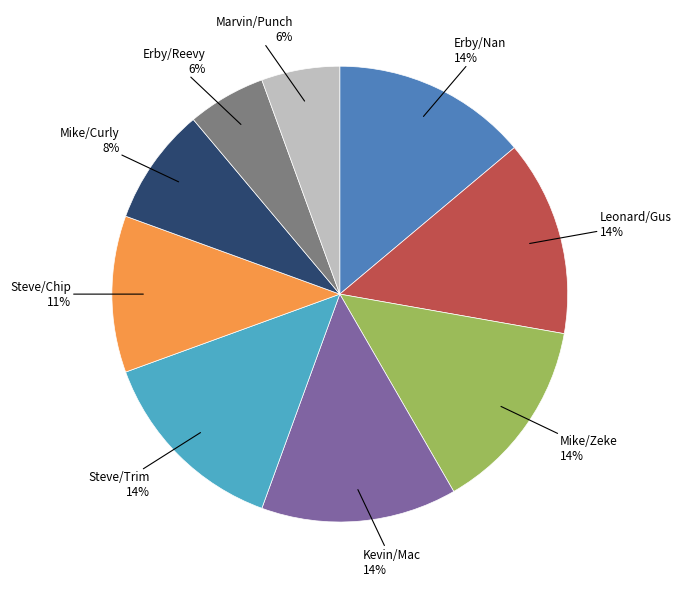

Does Kevin/Mac represent more than half of the total?

No